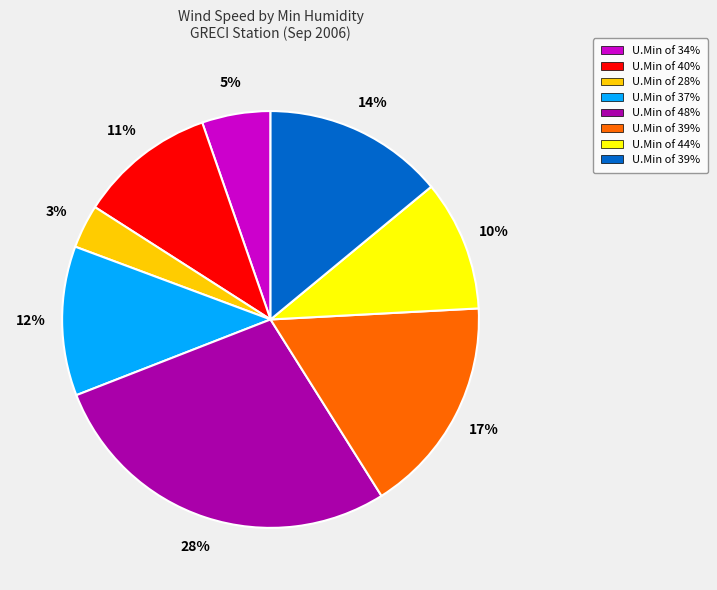

To the nearest percent, what is the average slice percentage?

12%